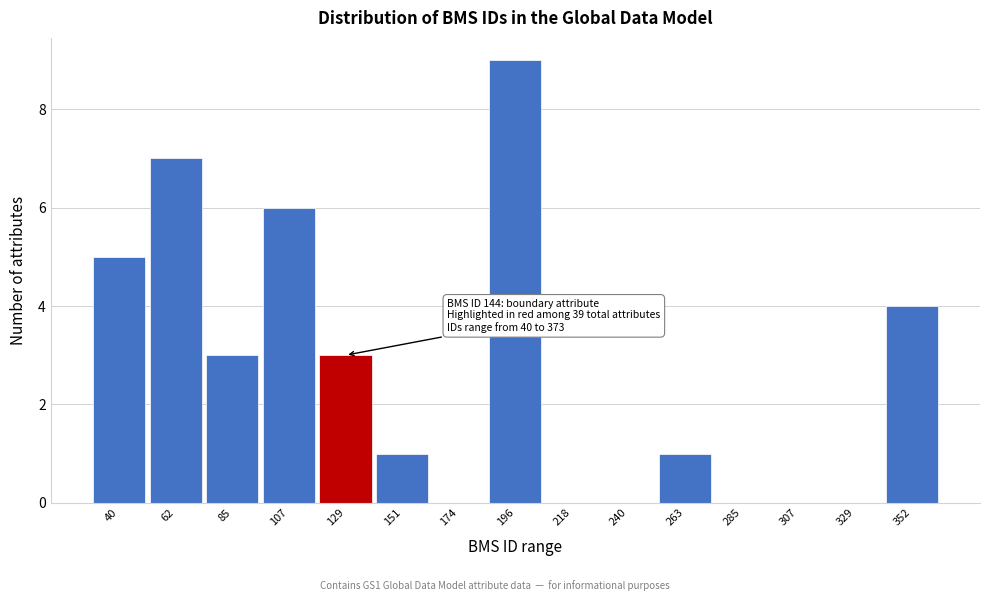

Reading right to left, extract all data points from this chart.

352=4	329=0	307=0	285=0	263=1	240=0	218=0	196=9	174=0	151=1	129=3	107=6	85=3	62=7	40=5